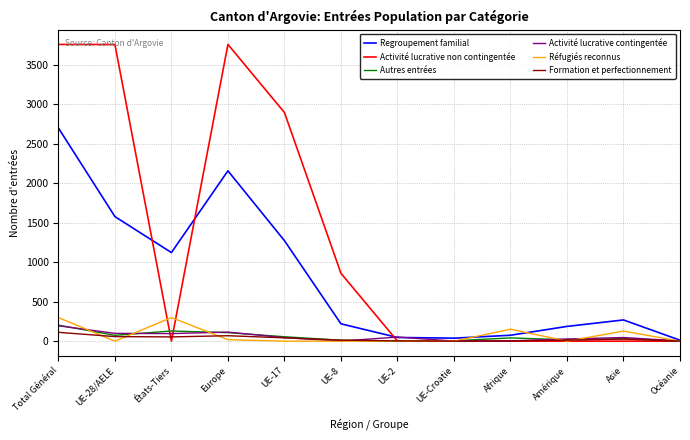

Which series changed the most between UE-28/AELE and Amérique?

Activité lucrative non contingentée